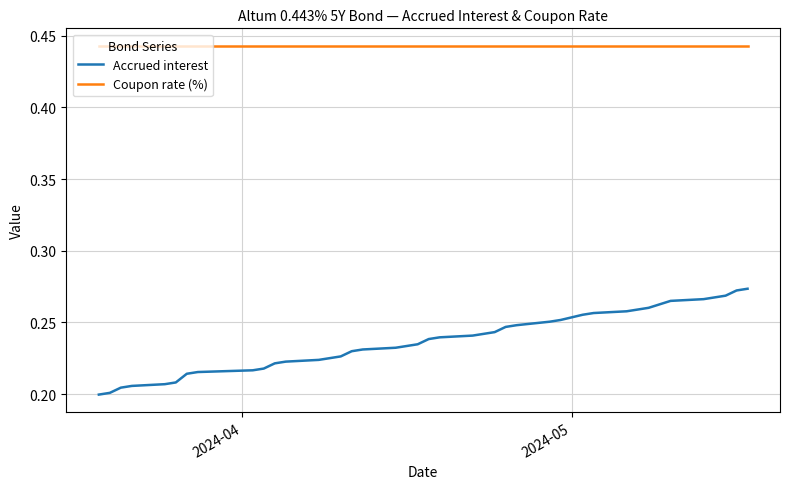

Which series has the largest range (max minus min)?

Accrued interest